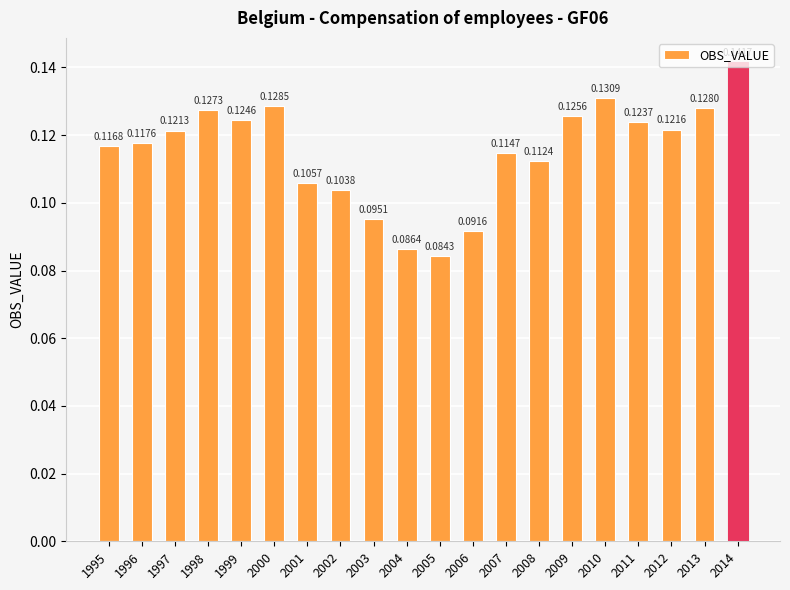

Is it true that the value at 2011 is 0.2?

False